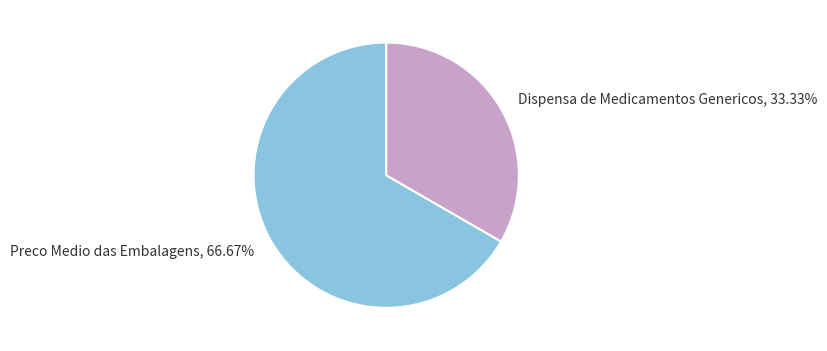

Does any single category account for the majority?

Yes